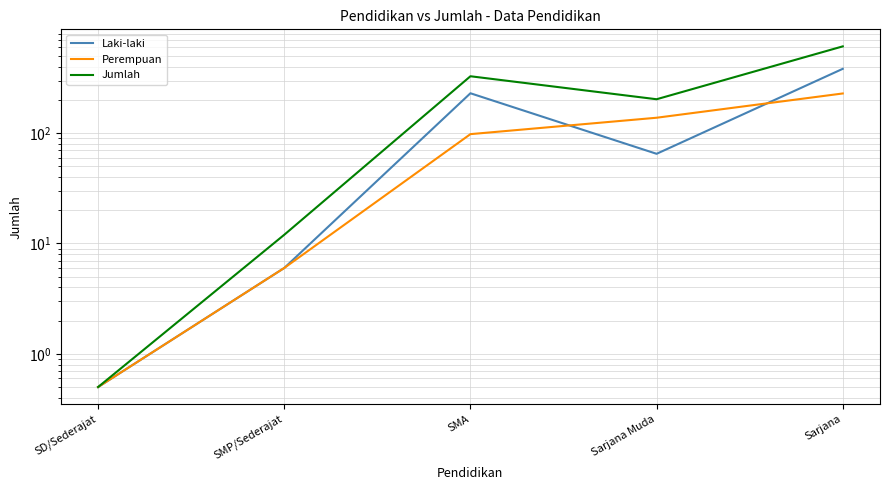

The Jumlah series shows 143.0 at SMA. True or false?

False